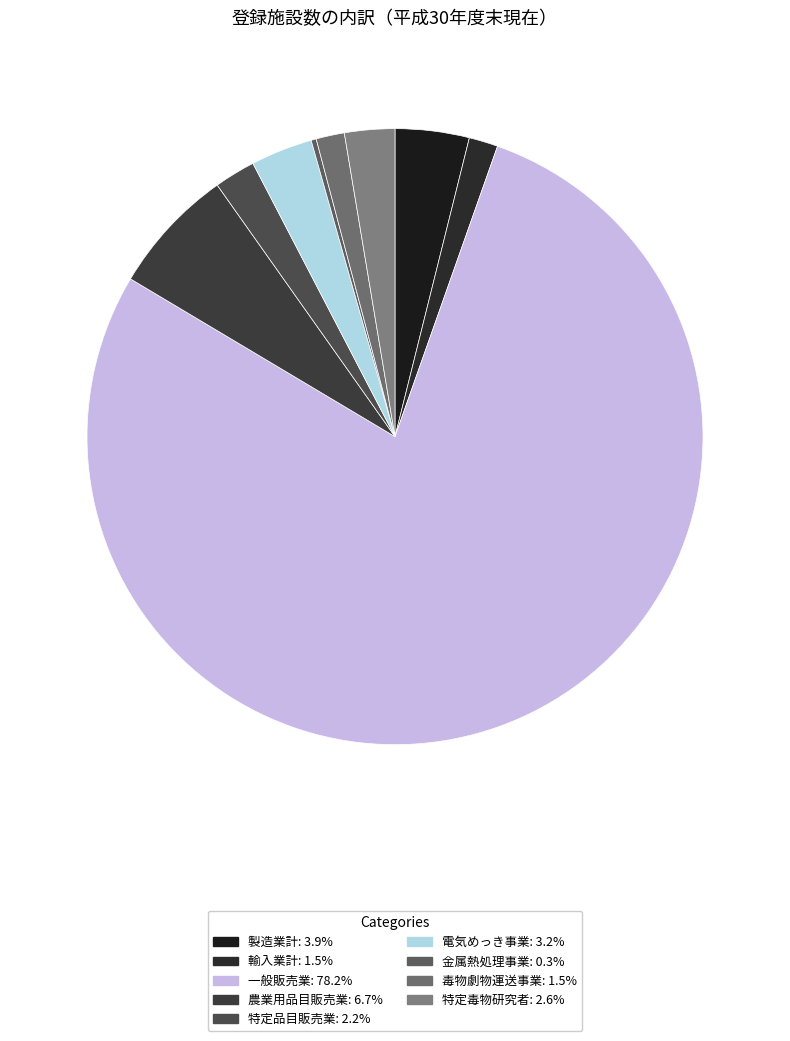

To the nearest percent, what is the difference between the largest and smallest slice percentages?

78%